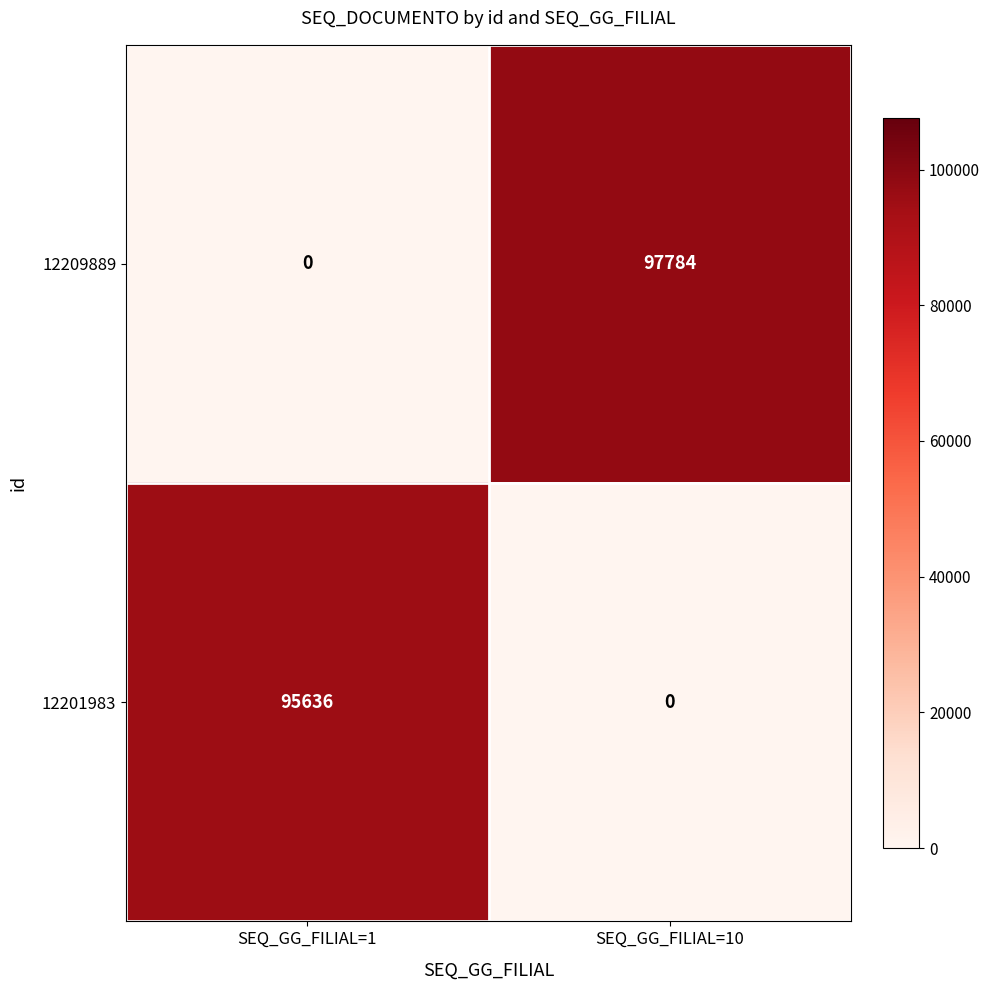

What is the sum of the 12209889 values at SEQ_GG_FILIAL=10 and SEQ_GG_FILIAL=1?

97784